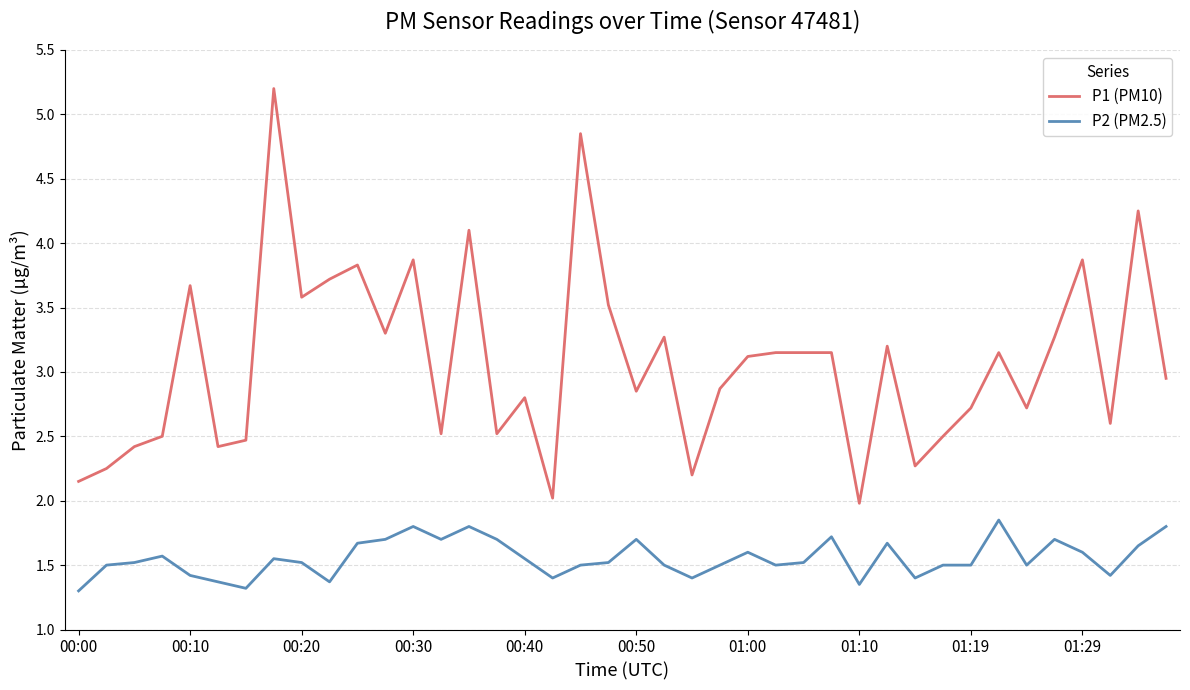

Which series has the largest total across all categories?

P1 (PM10)